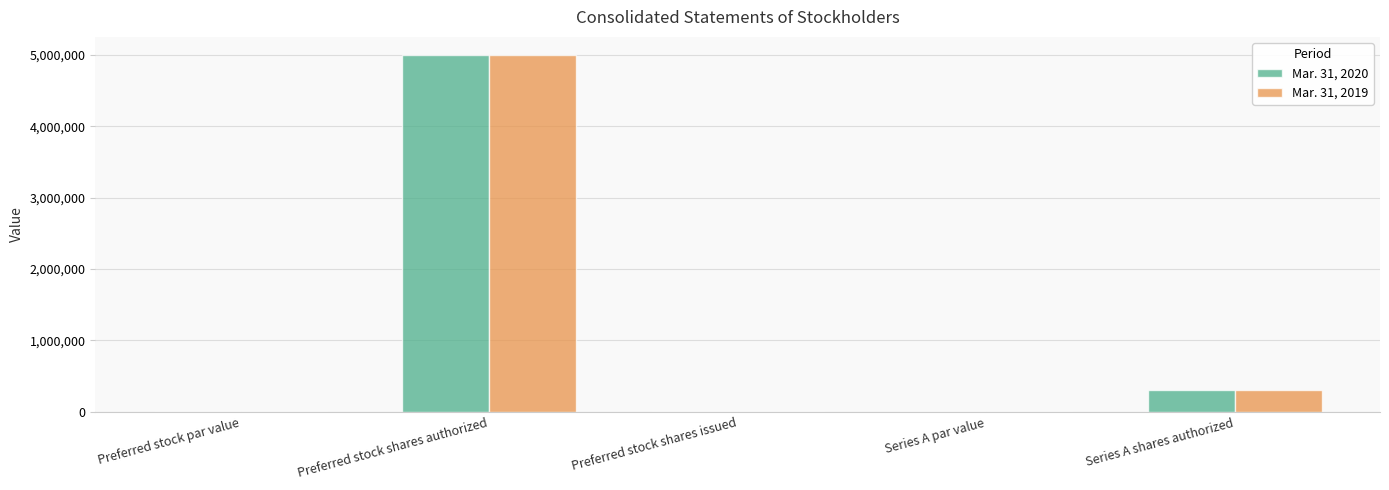

At which category is the sum across all series the highest?

Preferred stock shares authorized